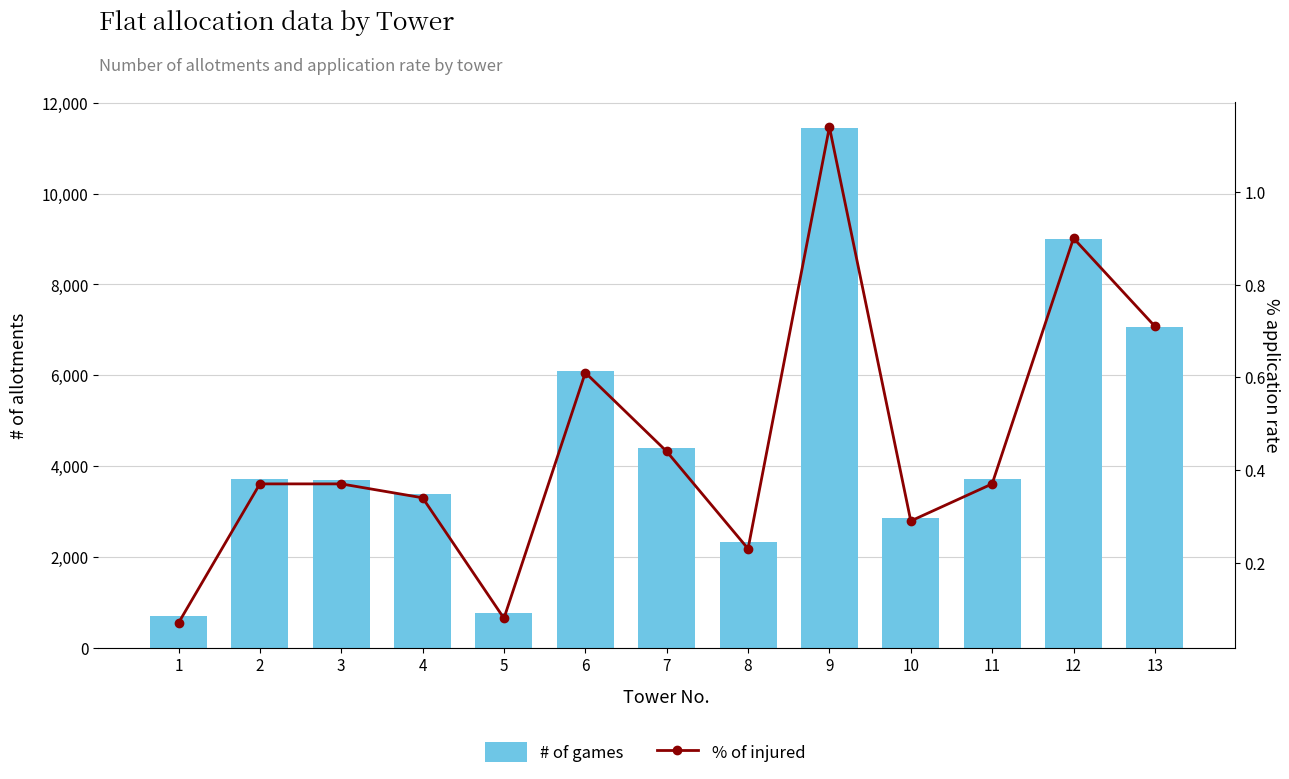

What is the approximate value of # of games at 2?

3718.0